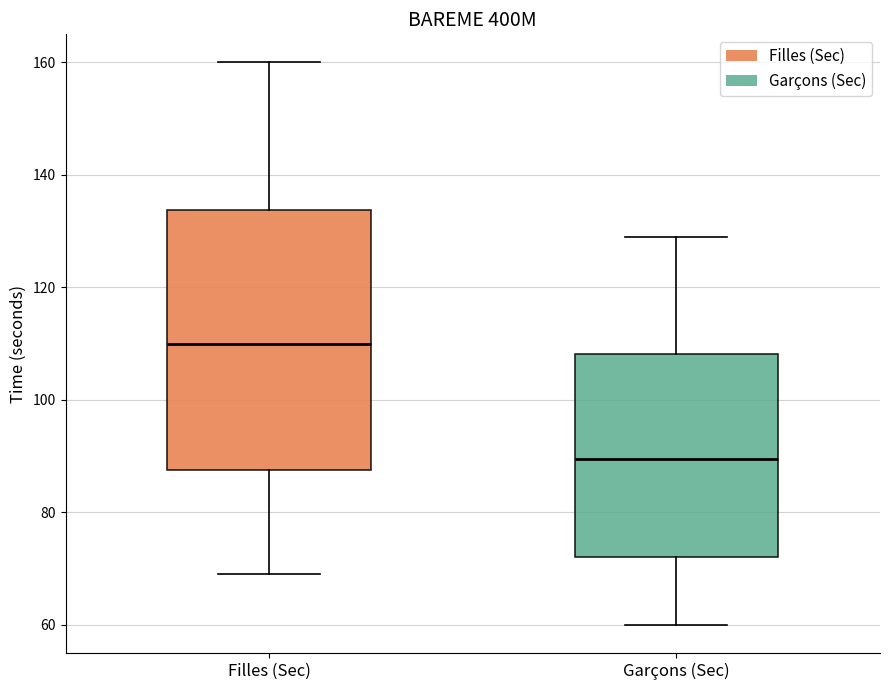

Where does the median line of the box for Filles (Sec) sit on the y-axis? The values are not printed on the chart, so give them approximately, as read against the axis.

110